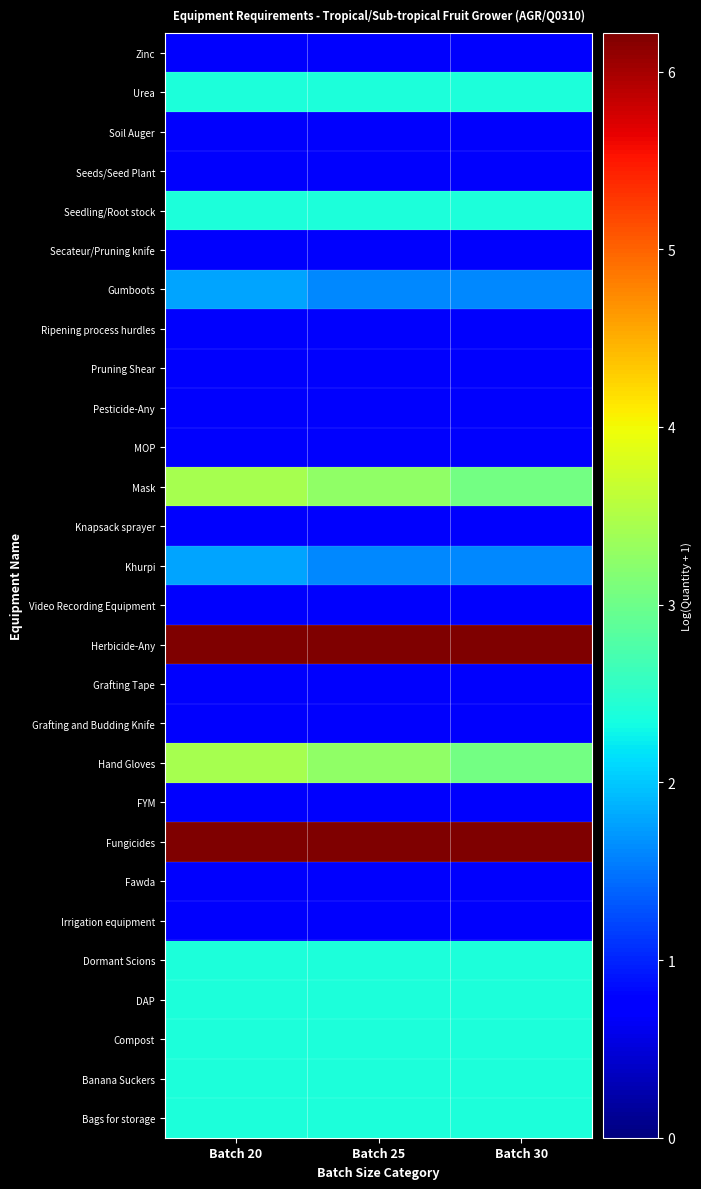

Reading left to right, what are all the values shown in this chart?

Zinc: Batch 20=0.7	Batch 25=0.7	Batch 30=0.7
Urea: Batch 20=2.4	Batch 25=2.4	Batch 30=2.4
Soil Auger: Batch 20=0.7	Batch 25=0.7	Batch 30=0.7
Seeds/Seed Plant: Batch 20=0.7	Batch 25=0.7	Batch 30=0.7
Seedling/Root stock: Batch 20=2.4	Batch 25=2.4	Batch 30=2.4
Secateur/Pruning knife: Batch 20=0.7	Batch 25=0.7	Batch 30=0.7
Gumboots: Batch 20=1.8	Batch 25=1.6	Batch 30=1.6
Ripening process hurdles: Batch 20=0.7	Batch 25=0.7	Batch 30=0.7
Pruning Shear: Batch 20=0.7	Batch 25=0.7	Batch 30=0.7
Pesticide-Any: Batch 20=0.7	Batch 25=0.7	Batch 30=0.7
MOP: Batch 20=0.7	Batch 25=0.7	Batch 30=0.7
Mask: Batch 20=3.4	Batch 25=3.3	Batch 30=3.0
Knapsack sprayer: Batch 20=0.7	Batch 25=0.7	Batch 30=0.7
Khurpi: Batch 20=1.8	Batch 25=1.6	Batch 30=1.6
Video Recording Equipment: Batch 20=0.7	Batch 25=0.7	Batch 30=0.7
Herbicide-Any: Batch 20=6.2	Batch 25=6.2	Batch 30=6.2
Grafting Tape: Batch 20=0.7	Batch 25=0.7	Batch 30=0.7
Grafting and Budding Knife: Batch 20=0.7	Batch 25=0.7	Batch 30=0.7
Hand Gloves: Batch 20=3.4	Batch 25=3.3	Batch 30=3.0
FYM: Batch 20=0.7	Batch 25=0.7	Batch 30=0.7
Fungicides: Batch 20=6.2	Batch 25=6.2	Batch 30=6.2
Fawda: Batch 20=0.7	Batch 25=0.7	Batch 30=0.7
Irrigation equipment: Batch 20=0.7	Batch 25=0.7	Batch 30=0.7
Dormant Scions: Batch 20=2.4	Batch 25=2.4	Batch 30=2.4
DAP: Batch 20=2.4	Batch 25=2.4	Batch 30=2.4
Compost: Batch 20=2.4	Batch 25=2.4	Batch 30=2.4
Banana Suckers: Batch 20=2.4	Batch 25=2.4	Batch 30=2.4
Bags for storage: Batch 20=2.4	Batch 25=2.4	Batch 30=2.4